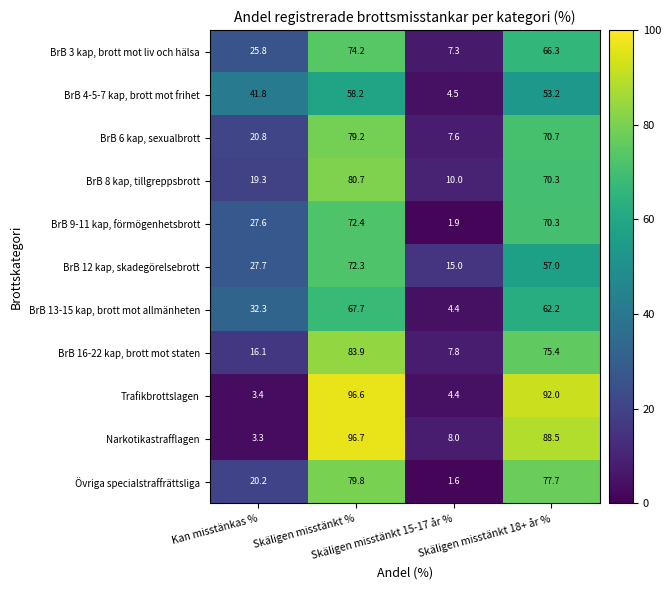

Which series has the largest range (max minus min)?

Narkotikastrafflagen